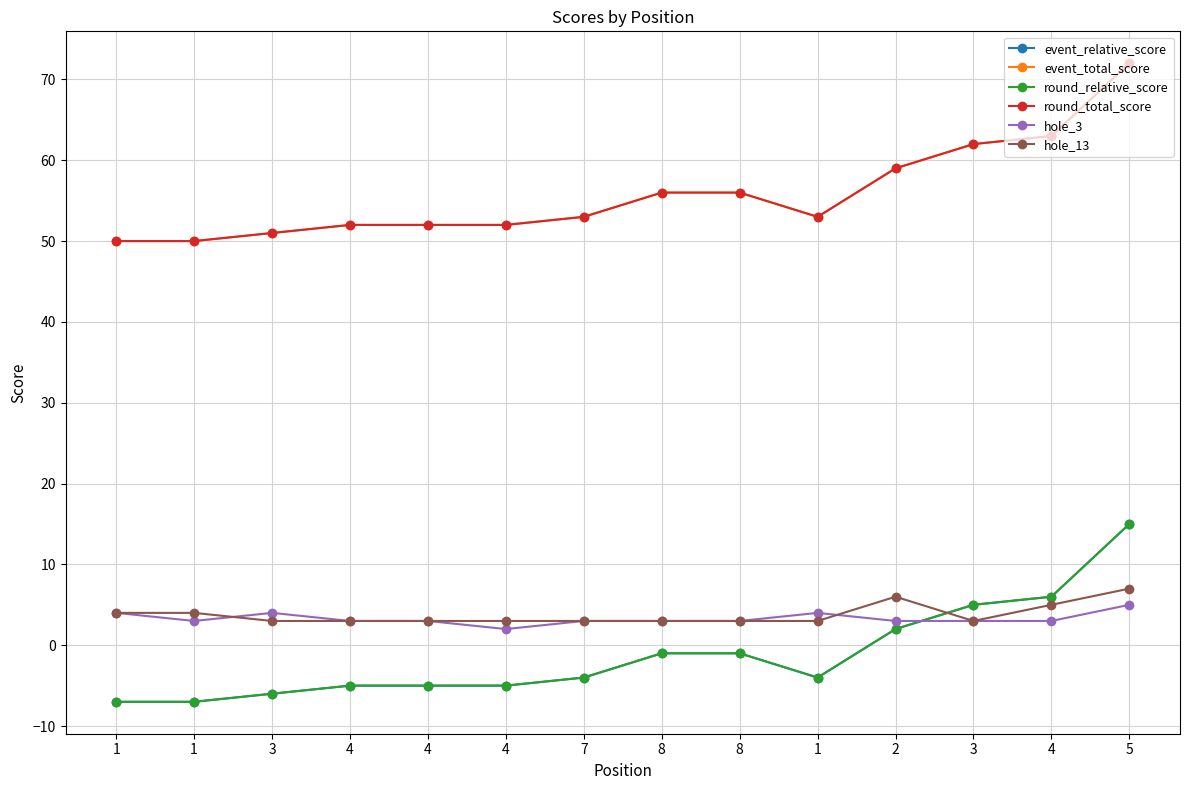

Reading left to right, list all the values displayed in this chart.

event_relative_score: -7	-7	-6	-5	-5	-5	-4	-1	-1	-4	2	5	6	15
event_total_score: 50	50	51	52	52	52	53	56	56	53	59	62	63	72
round_relative_score: -7	-7	-6	-5	-5	-5	-4	-1	-1	-4	2	5	6	15
round_total_score: 50	50	51	52	52	52	53	56	56	53	59	62	63	72
hole_3: 4	3	4	3	3	2	3	3	3	4	3	3	3	5
hole_13: 4	4	3	3	3	3	3	3	3	3	6	3	5	7